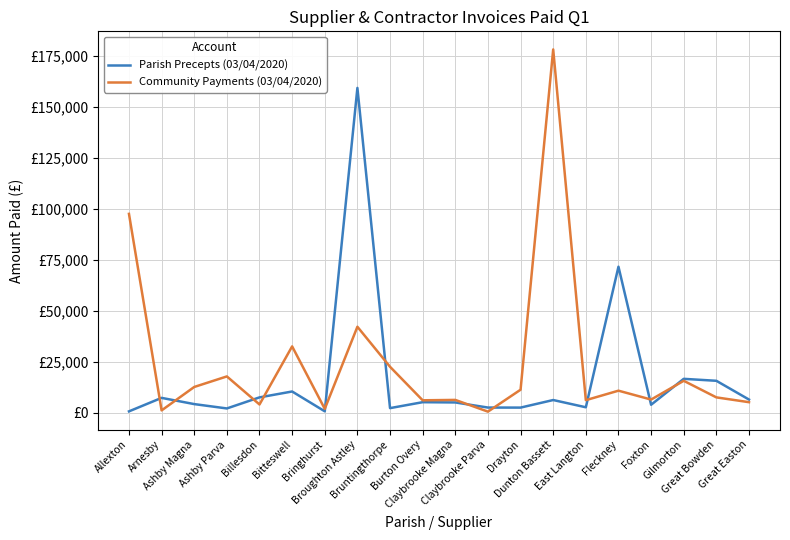

At which category is the sum across all series the highest?

Broughton Astley